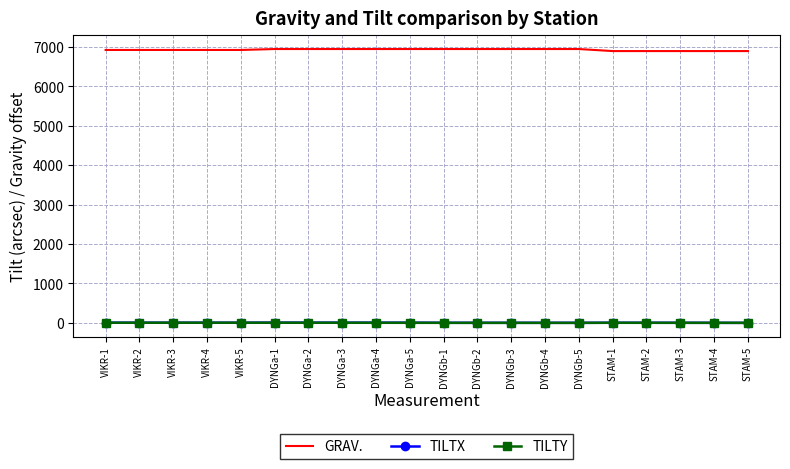

At which label is GRAV. closest to 6922?

VIKR-1